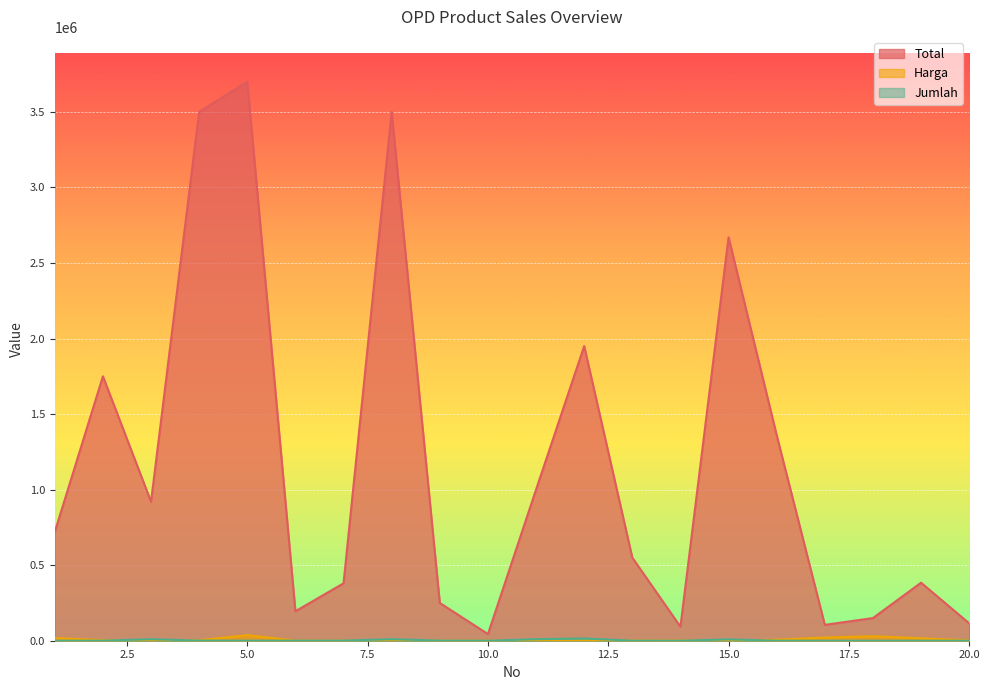

What is the average value of the Total series?

1166800